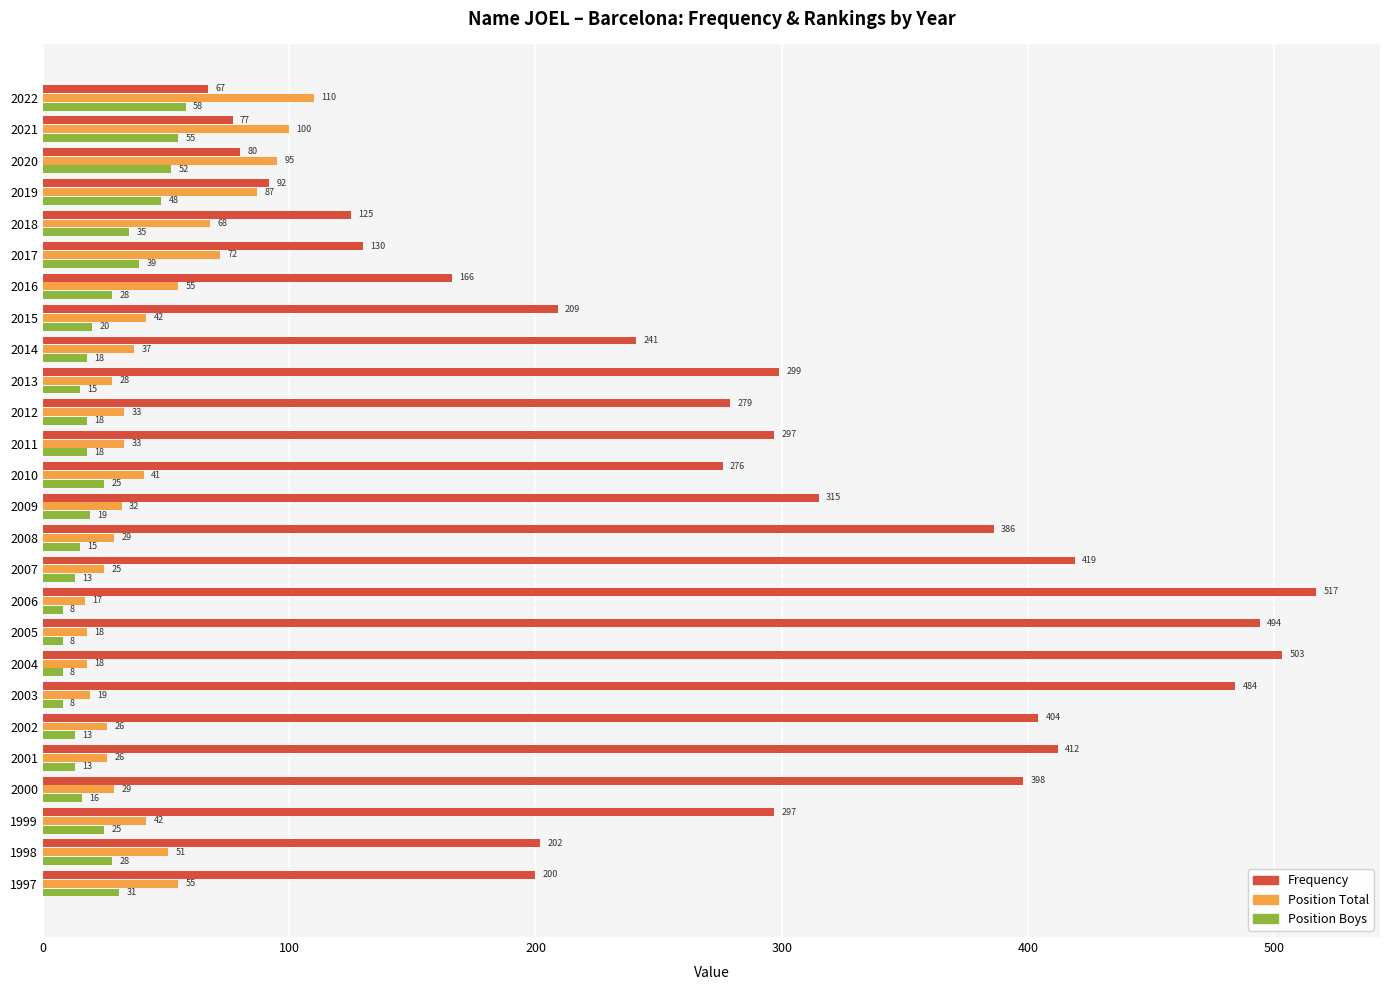

The Position Boys series shows 18 at 2014. True or false?

True